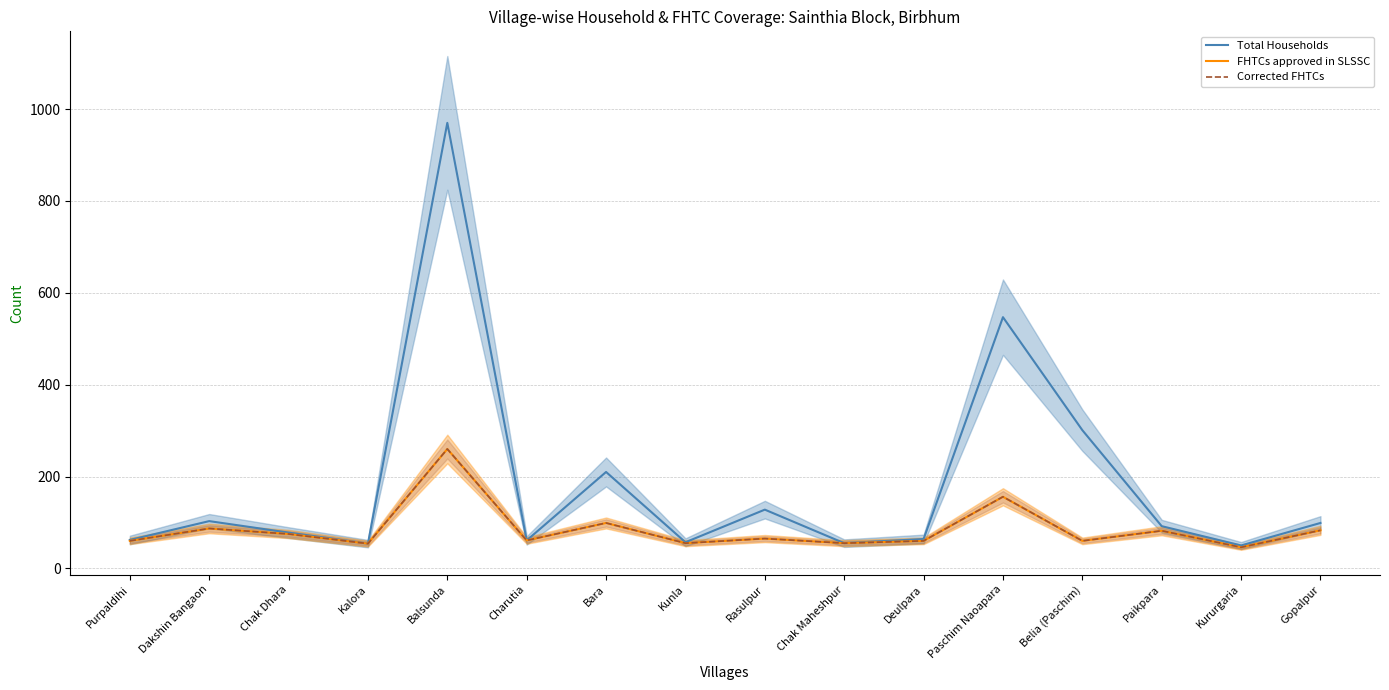

What is the spread (max minus min) of values at Kururgaria?

4